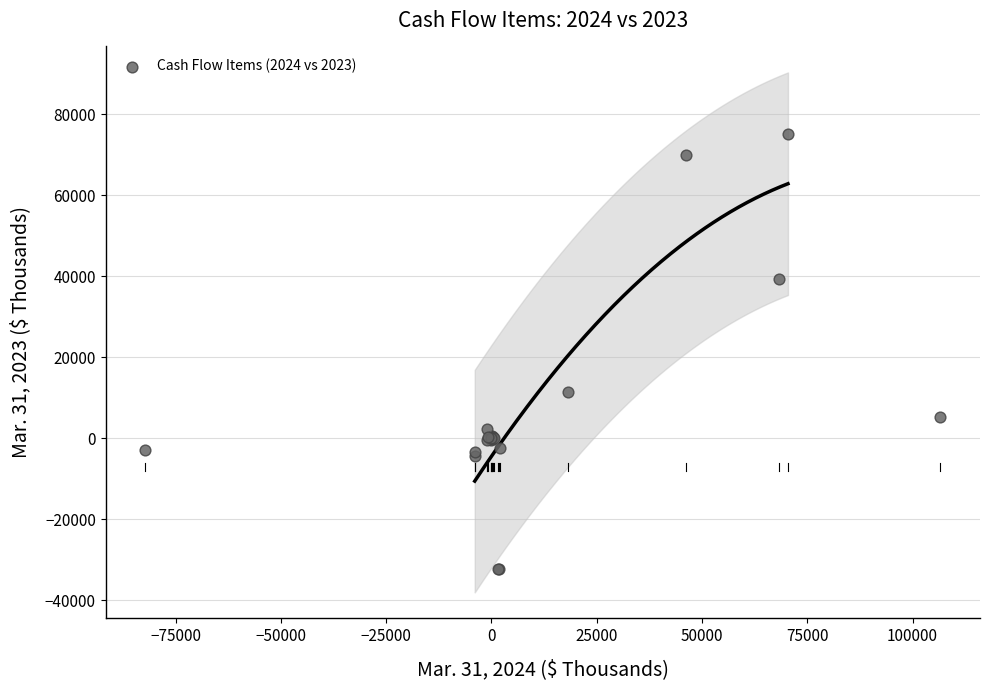

What Y value in the scatter plot is closest to 21447?

11424